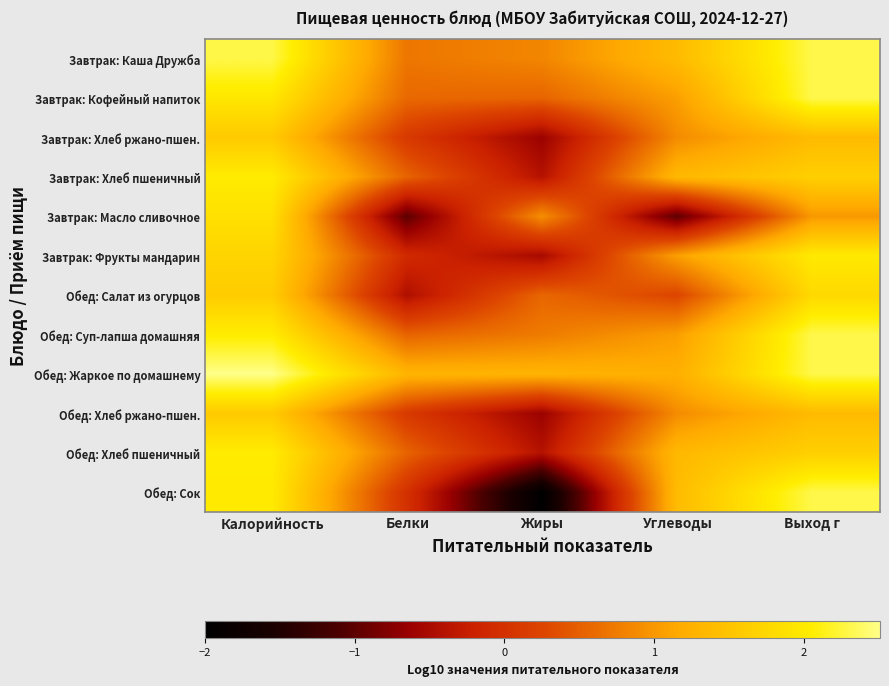

Which series has the largest range (max minus min)?

Обед: Сок